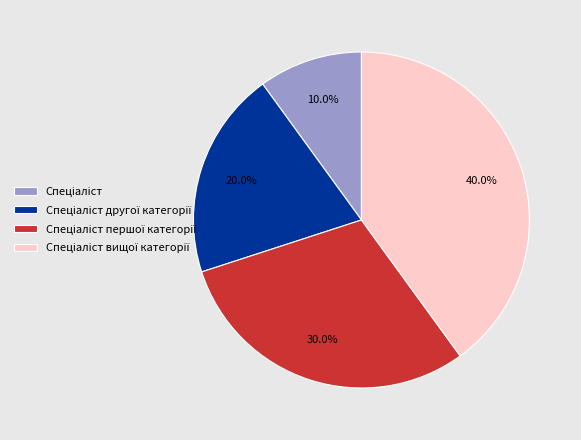

Is there any slice that represents more than half of the pie?

No